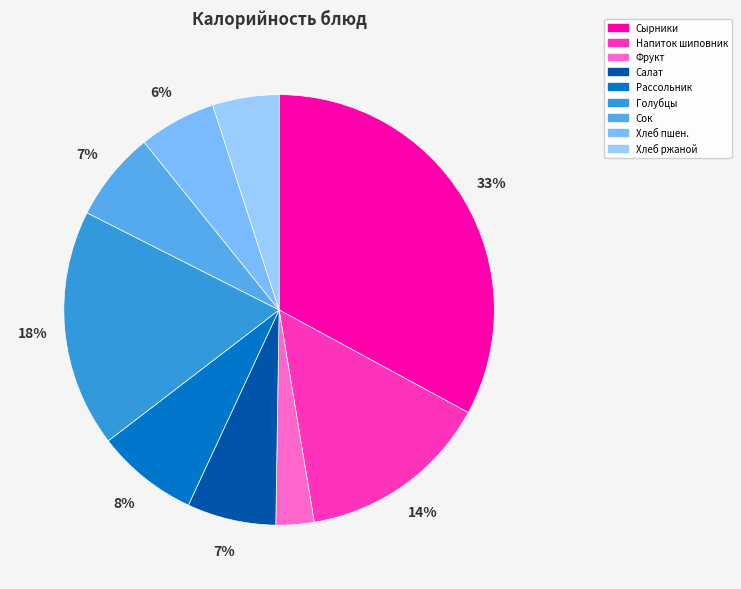

How many segments does this pie chart have?

9